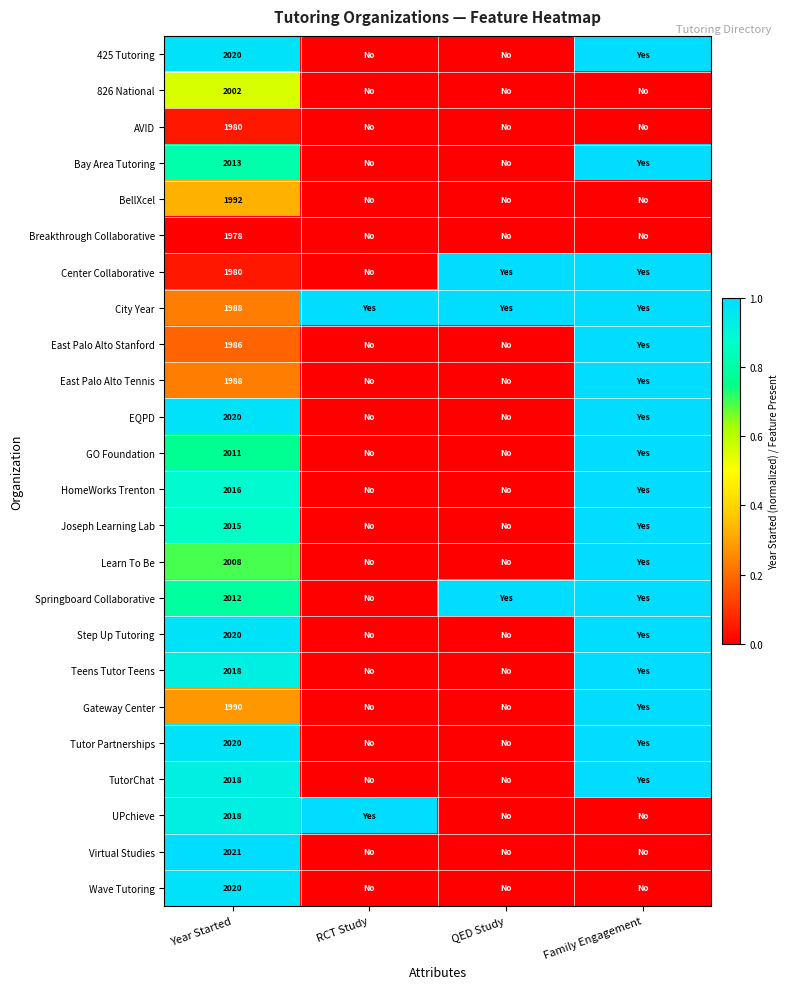

What is the difference between the highest and lowest values at Year Started?

43